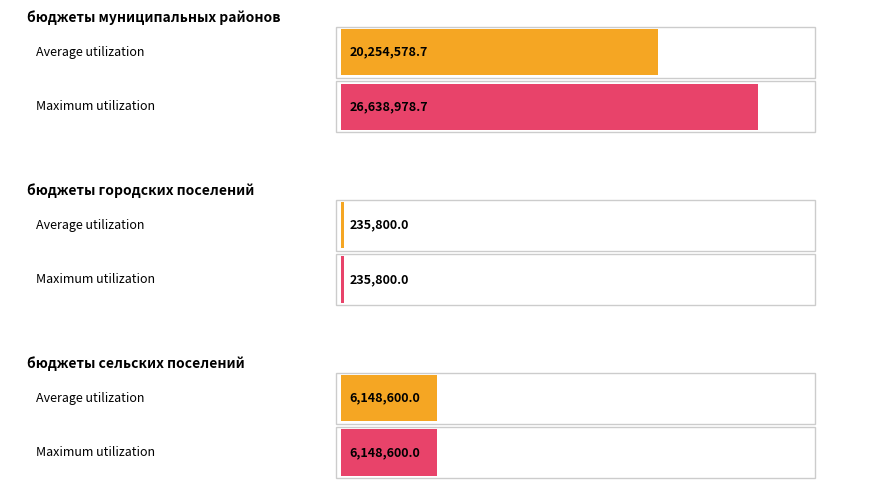

What is the sum of the Maximum utilization values at бюджеты городских поселений and бюджеты сельских поселений?

6384400.0